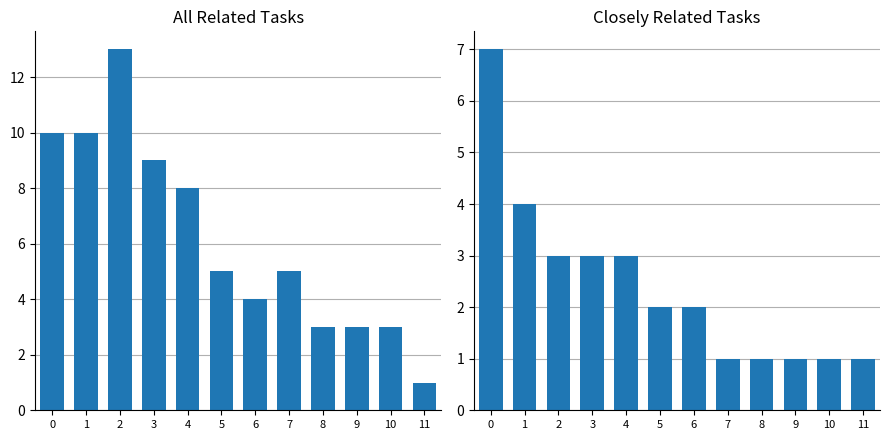

What is the value of the All Related Tasks bar at the 6th from the left?

5